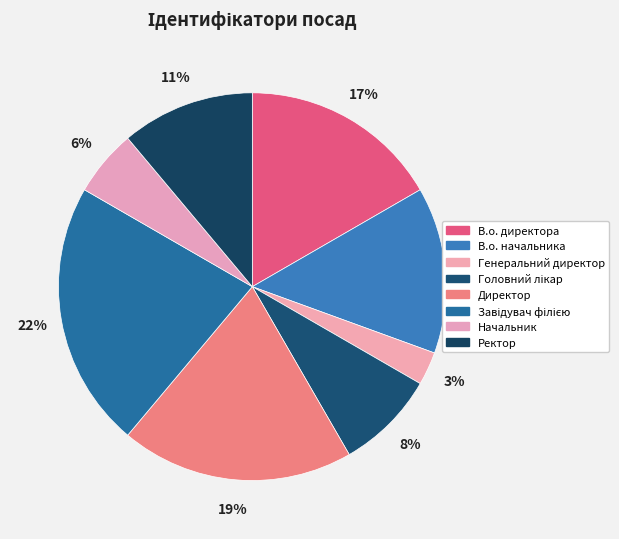

Rank the categories by value from highest to lowest.

Завідувач філією, Директор, В.о. директора, В.о. начальника, Ректор, Головний лікар, Начальник, Генеральний директор